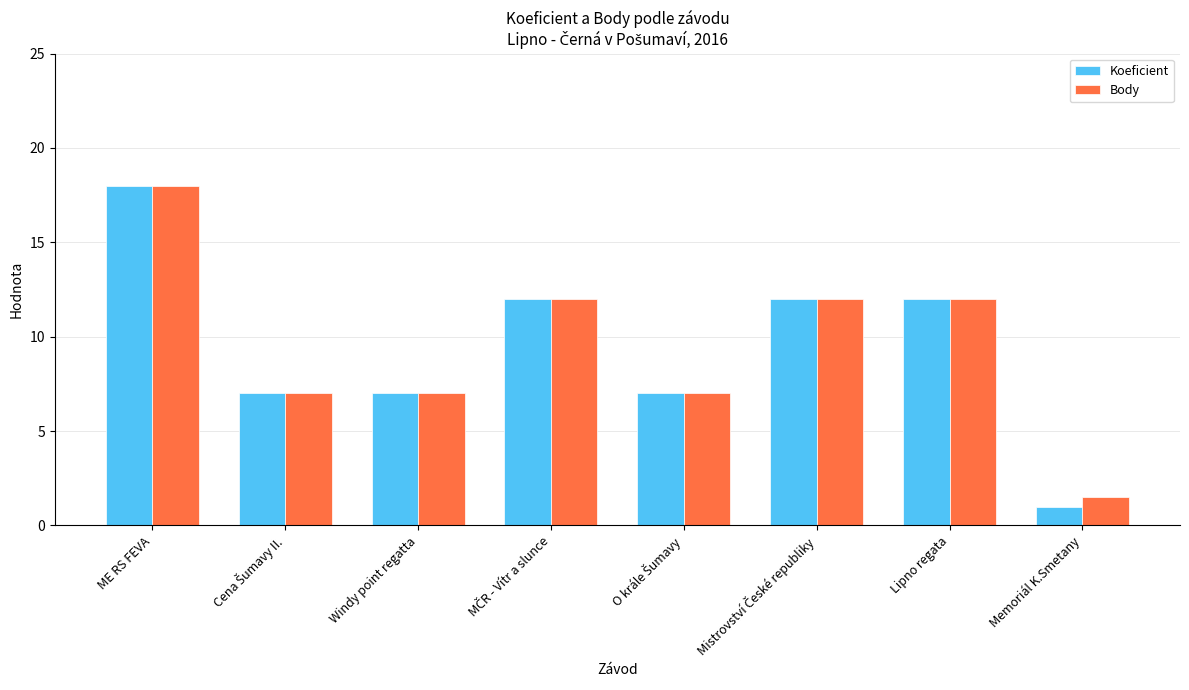

At how many categories does at least one series exceed 2?

7